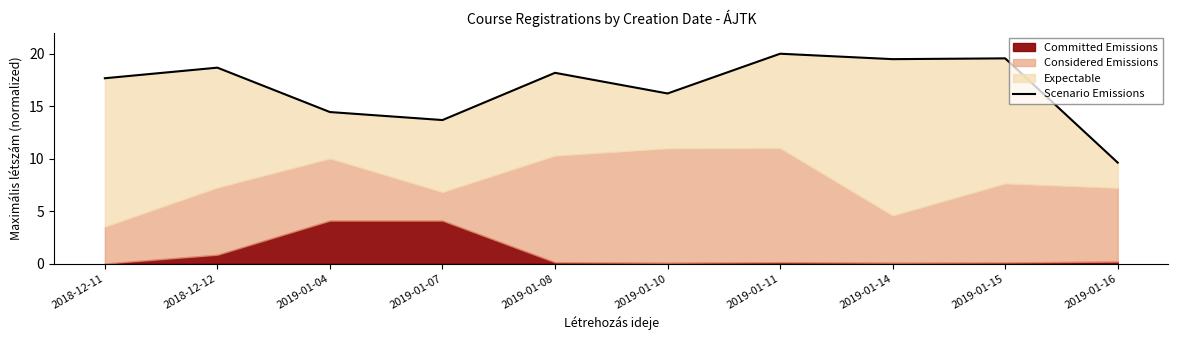

What is the difference between the second highest and minimum values?

9.9